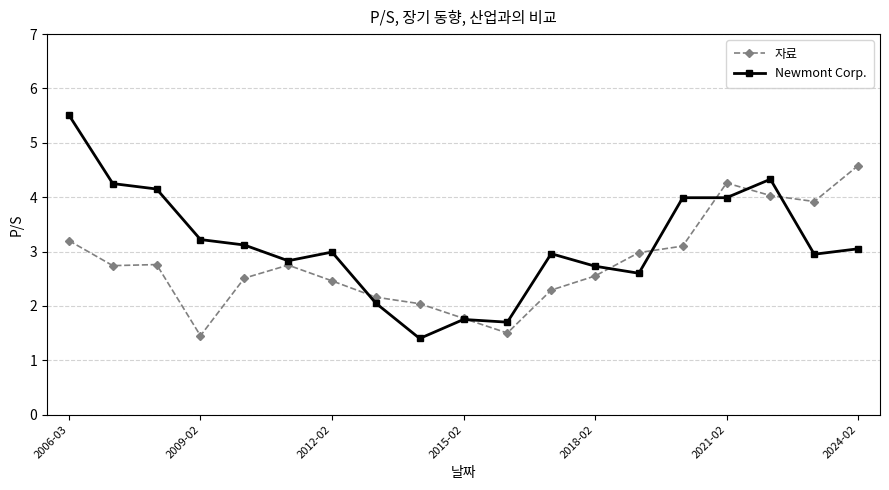

Rank the series by their maximum value, from highest to lowest.

Newmont Corp., 자료